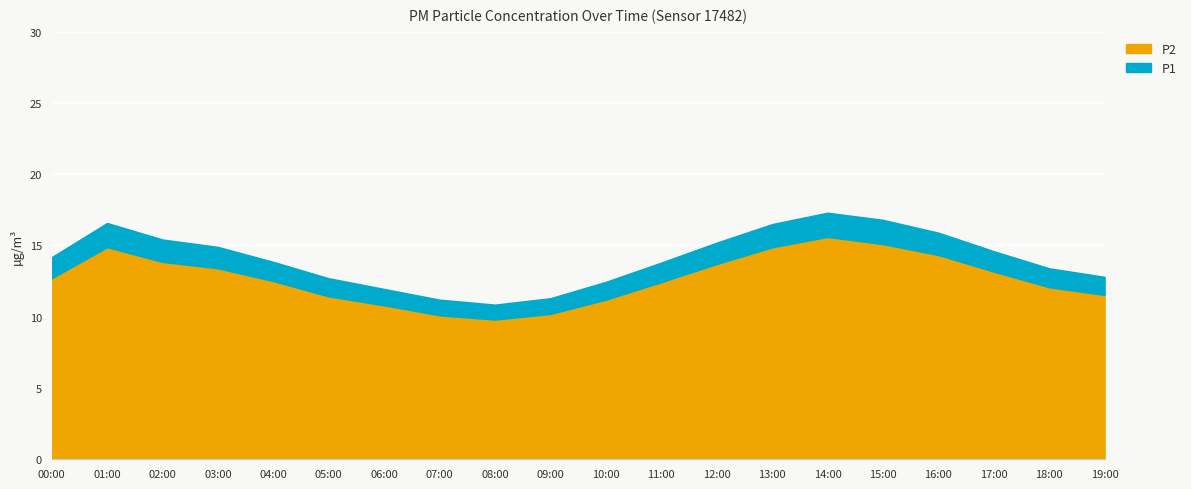

At which category does P2 reach its first local peak?

01:00